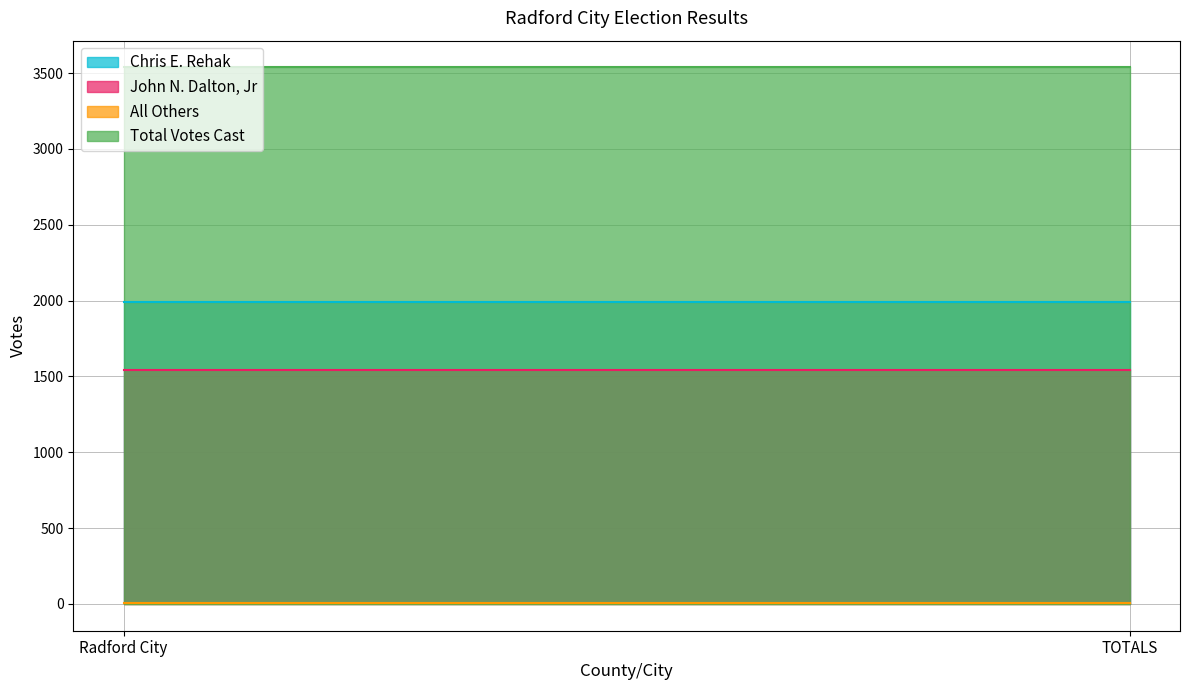

List the labels in order of Total Votes Cast value, smallest first.

Radford City, TOTALS